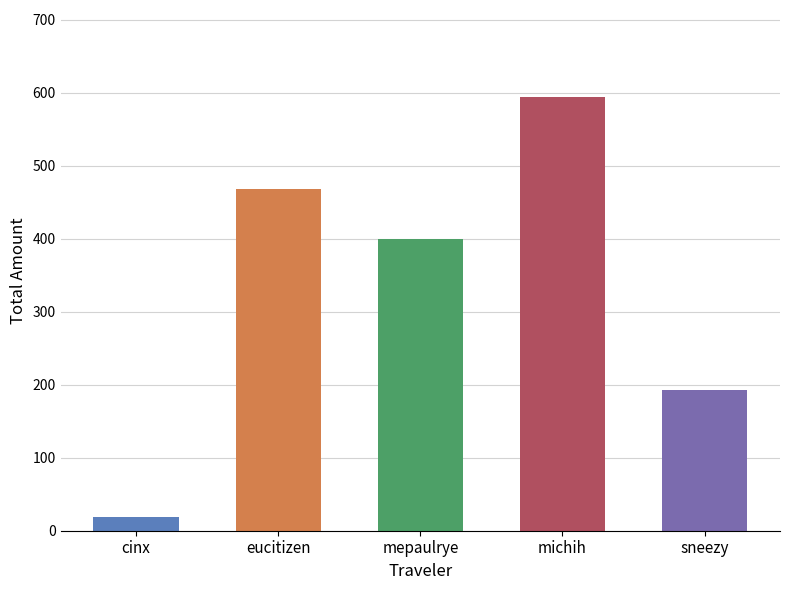

True or false: the data shows 85.3 at sneezy.

False